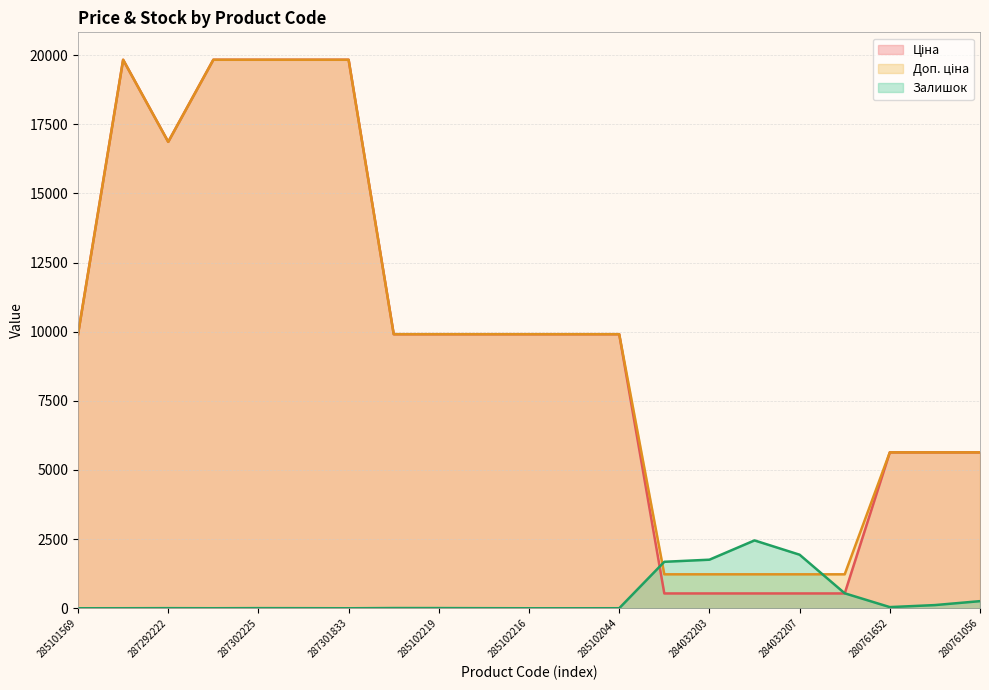

Reading left to right, what are all the values shown in this chart?

Ціна: 9908.5	19831.1	16863.2	19831.1	19831.1	19831.1	19831.1	9908.5	9908.5	9908.5	9908.5	9908.5	9908.5	535.4	535.4	535.4	535.4	535.4	5636.0	5636.0	5636.0
Доп. ціна: 9908.5	19831.1	16863.2	19831.1	19831.1	19831.1	19831.1	9908.5	9908.5	9908.5	9908.5	9908.5	9908.5	1227.2	1227.2	1227.2	1227.2	1227.2	5636.0	5636.0	5636.0
Залишок: 0.0	1.0	4.0	1.0	5.0	3.0	0.0	8.0	7.0	3.0	0.0	0.0	1.0	1680.0	1756.0	2453.0	1936.0	541.0	42.0	115.0	257.0